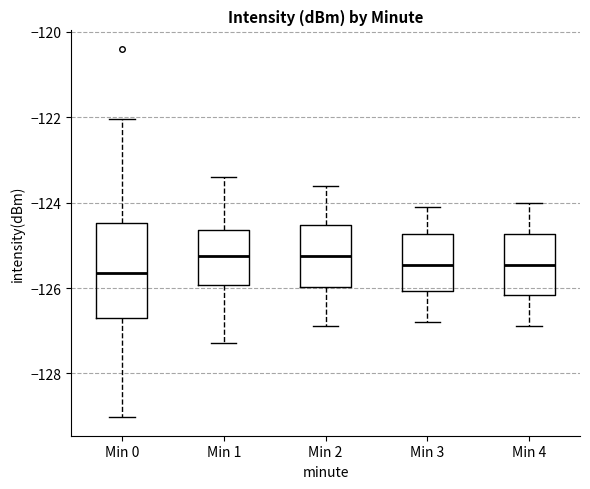

Comparing the boxes themselves (not the whiskers), which one is the tallest?

Min 0